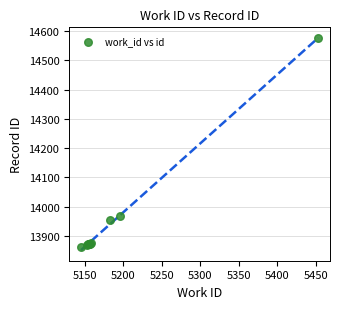

What Y value in the scatter plot is closest to 14219?

13969